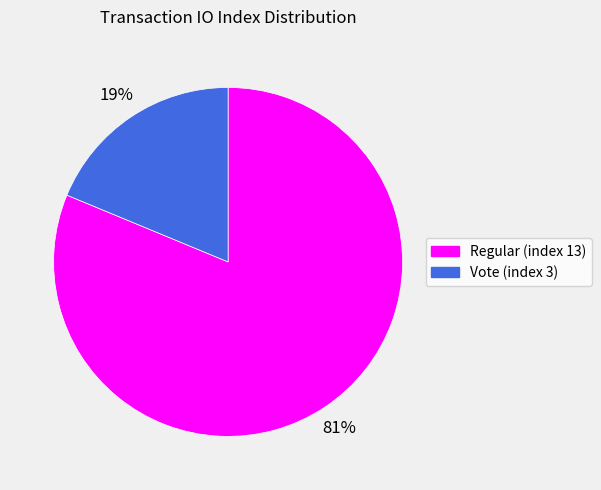

True or false: Regular (index 13) accounts for 91% of the total.

False